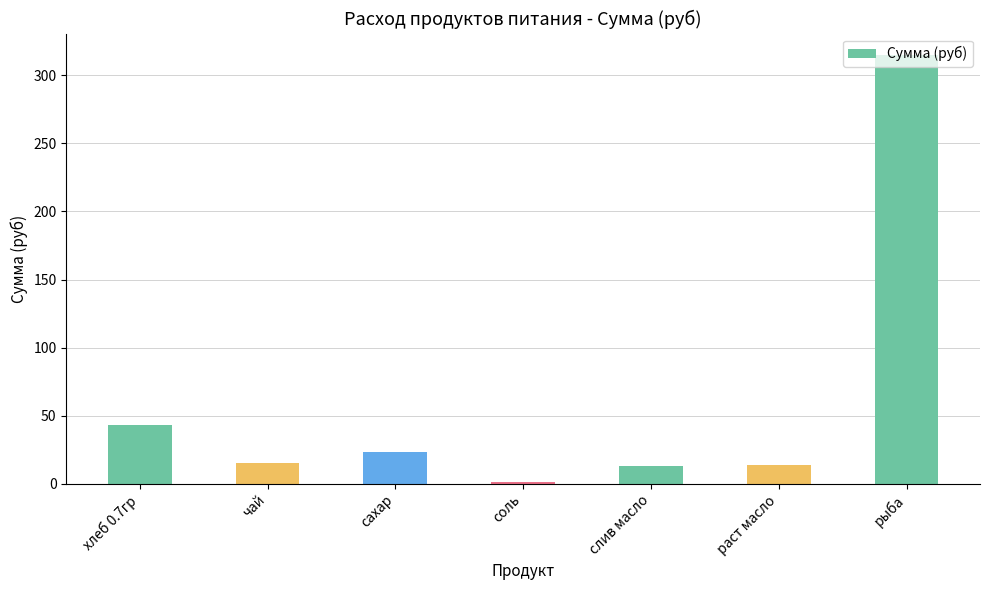

Count the number of categories in the chart.

7